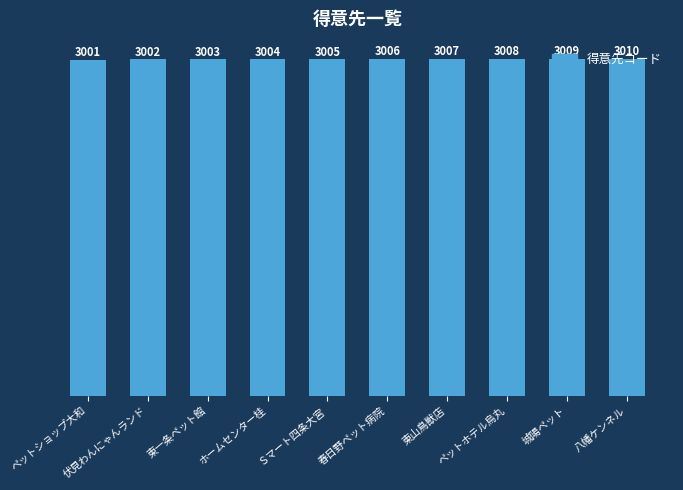

How many data points does each series have?

10